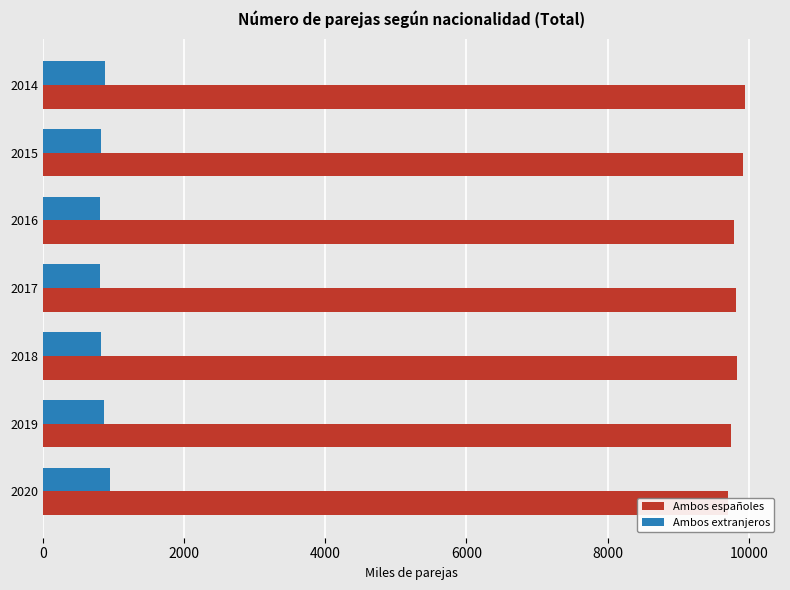

What is the sum of all Ambos españoles values?

68759.0